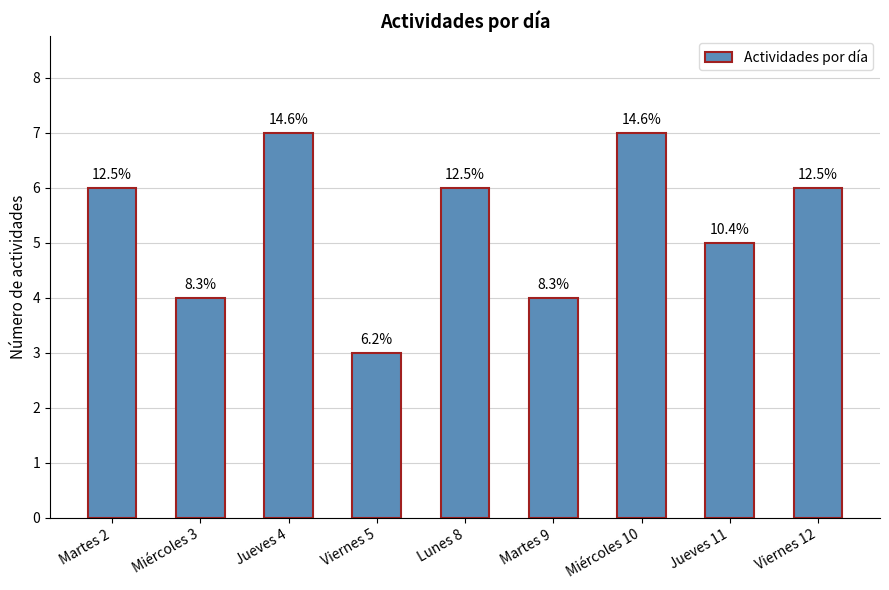

What is the value of the 5th bar from the left?

6